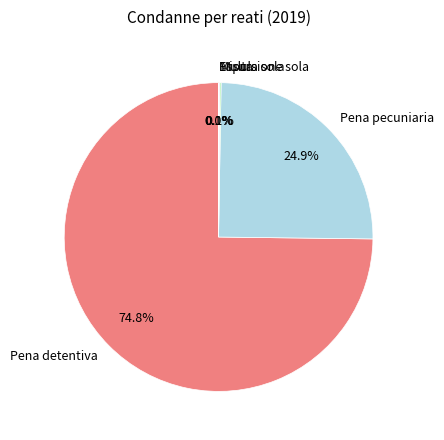

Which category accounts for the majority?

Pena detentiva